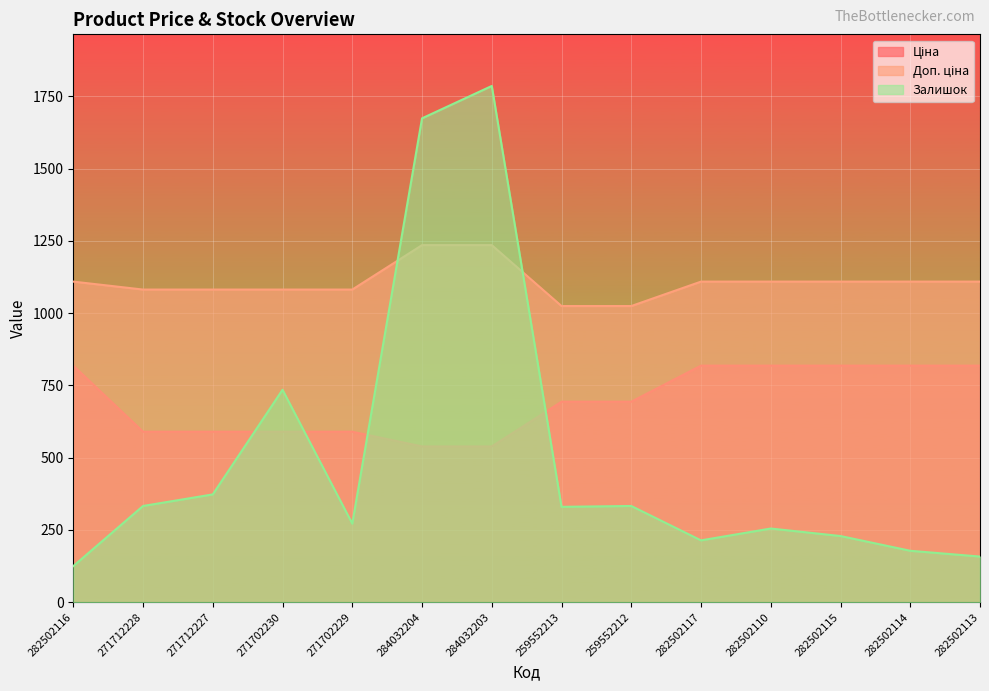

Which series has the widest spread of values?

Залишок